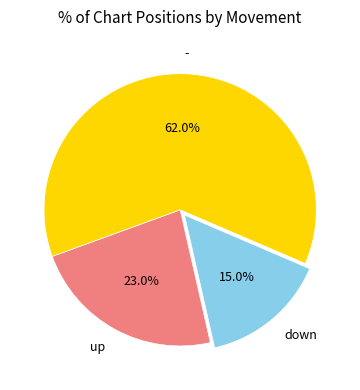

What is the total percentage of down and up?

38.0%